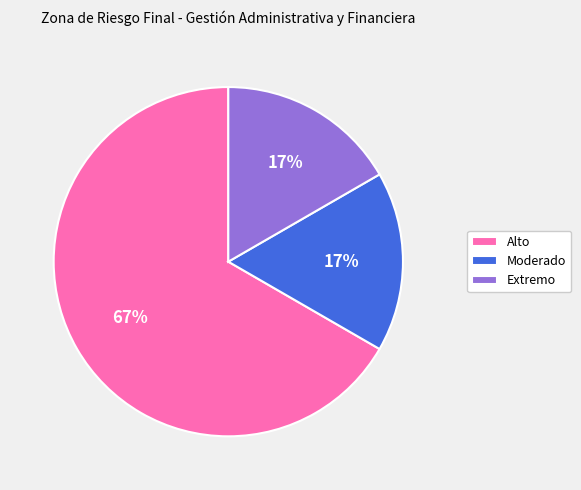

True or false: Moderado accounts for 10% of the total.

False